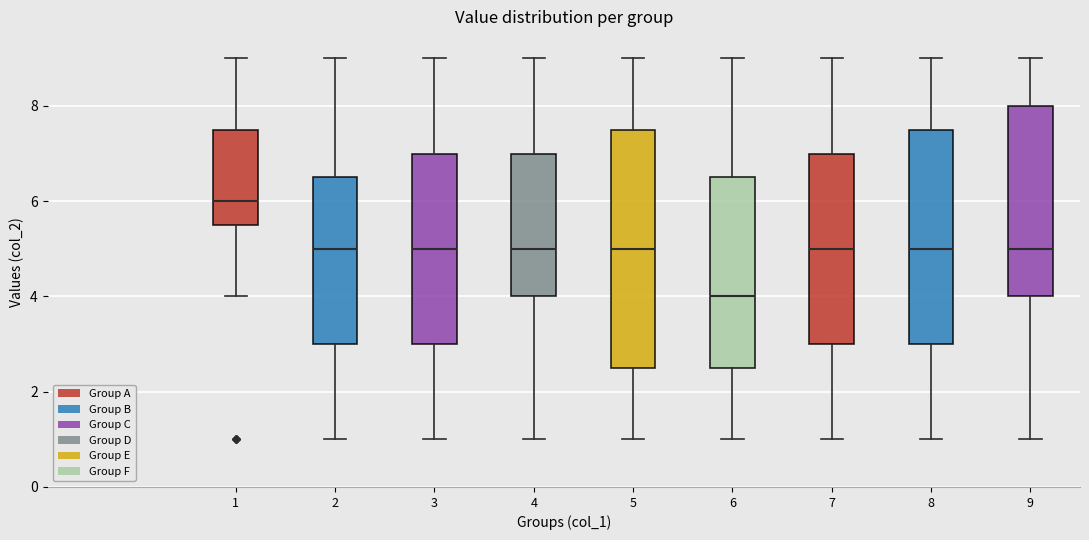

Reading left to right, transcribe this box plot: for each box, give where its median line is, the range the box spans, and where its two whiskers end, as read against the y-axis. The values are not printed on the chart, so give them approximately, as read against the axis.

1: median 6.0, box 5.6 to 7.6, whiskers 4.0 to 9.0
2: median 5.0, box 3.0 to 6.6, whiskers 1.0 to 9.0
3: median 5.0, box 3.0 to 7.0, whiskers 1.0 to 9.0
4: median 5.0, box 4.0 to 7.0, whiskers 1.0 to 9.0
5: median 5.0, box 2.6 to 7.6, whiskers 1.0 to 9.0
6: median 4.0, box 2.6 to 6.6, whiskers 1.0 to 9.0
7: median 5.0, box 3.0 to 7.0, whiskers 1.0 to 9.0
8: median 5.0, box 3.0 to 7.6, whiskers 1.0 to 9.0
9: median 5.0, box 4.0 to 8.0, whiskers 1.0 to 9.0